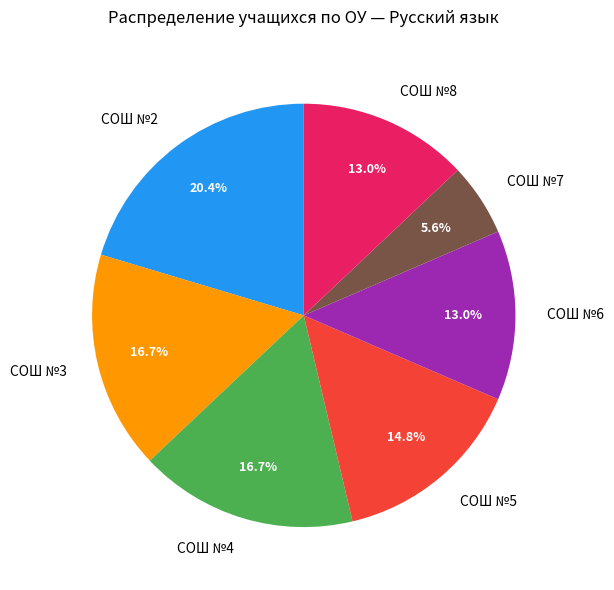

To the nearest percent, what portion does СОШ №3 represent?

17%